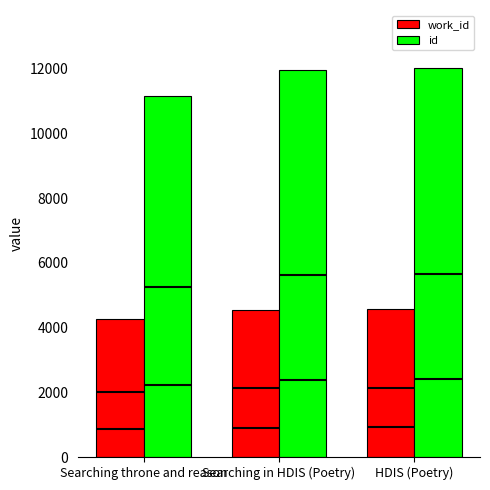

Does the chart contain any negative values?

No